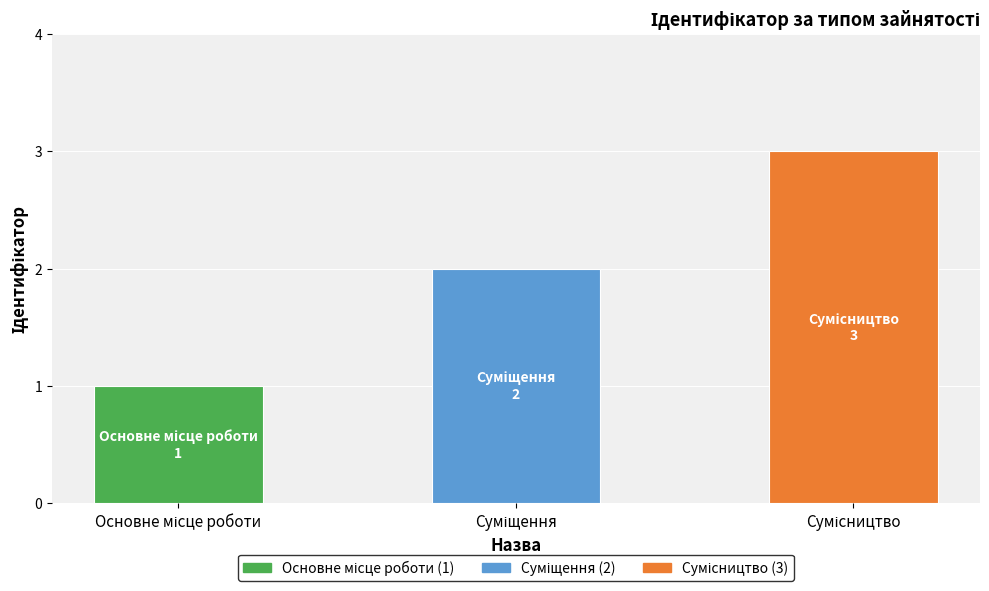

How many bars are there in total?

3